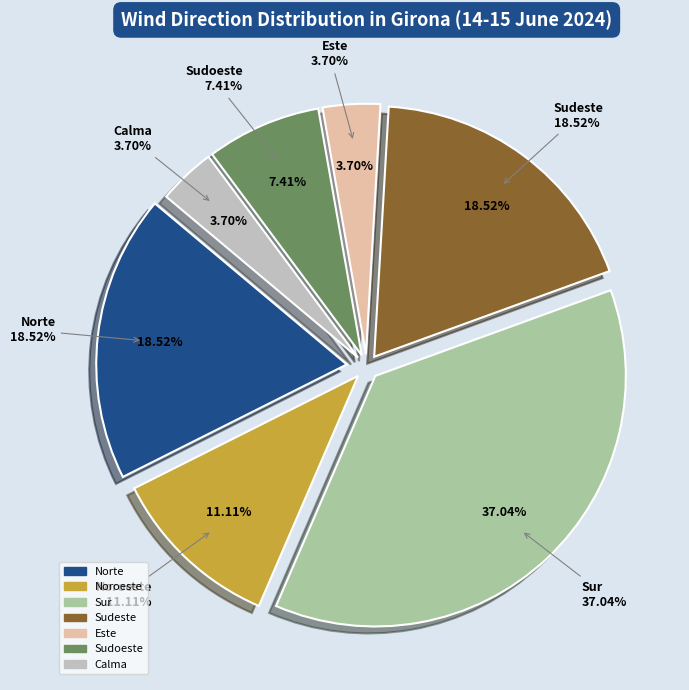

Which category has the smallest portion of the pie?

Este